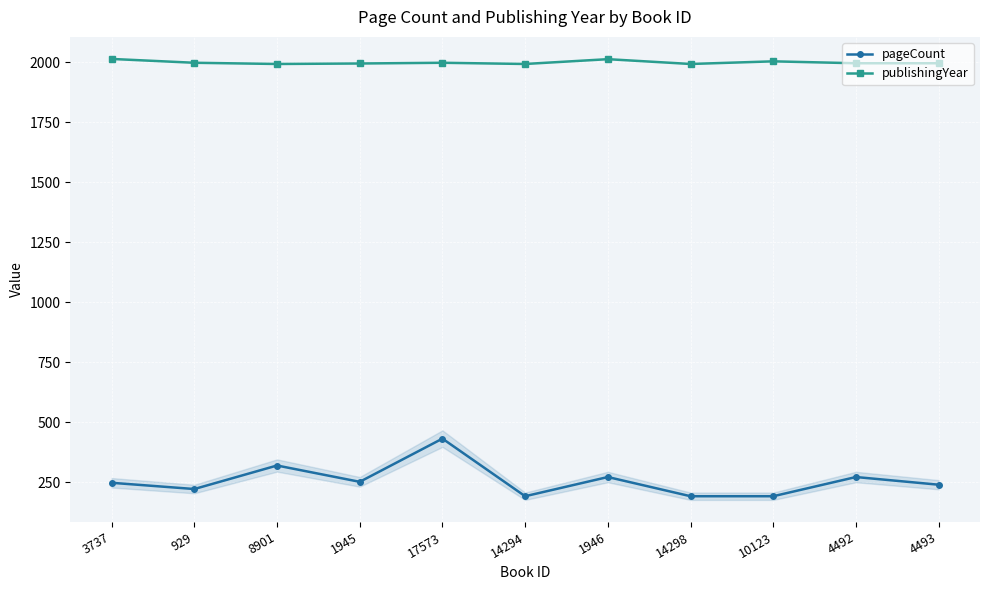

Is the value of publishingYear at 14294 greater than the value of pageCount at 1946?

Yes